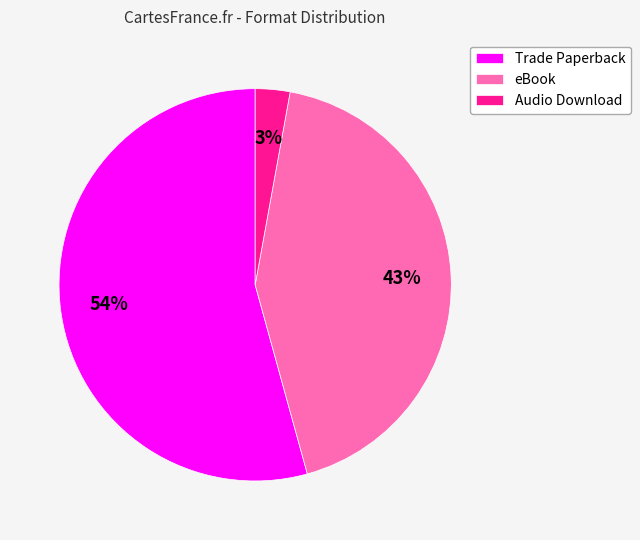

Rank the categories by value from highest to lowest.

Trade Paperback, eBook, Audio Download